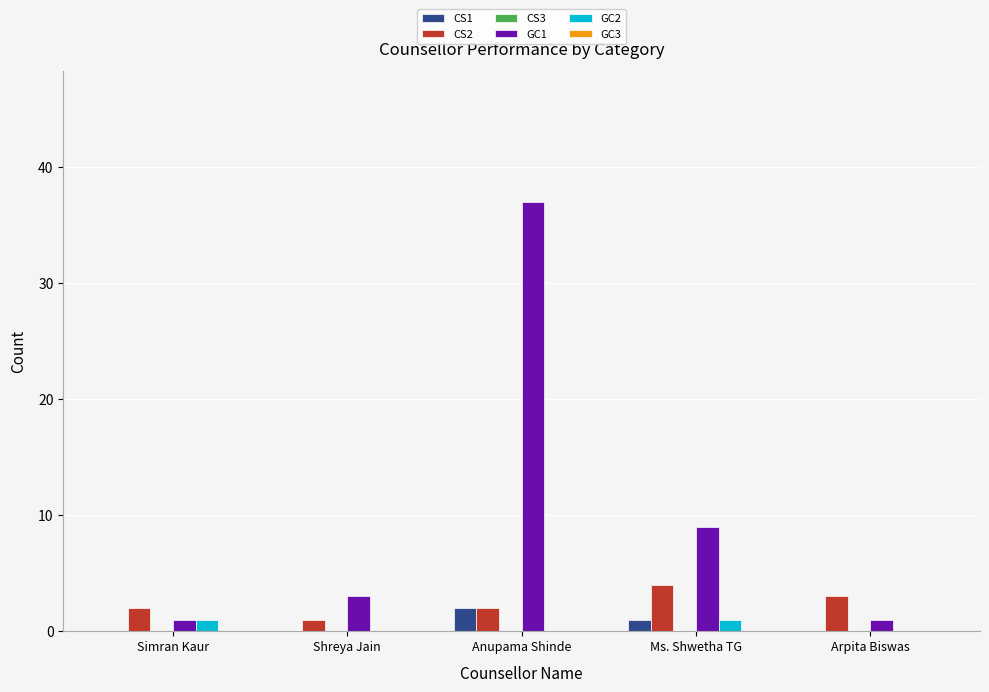

The GC1 series shows 1 at Arpita Biswas. True or false?

True